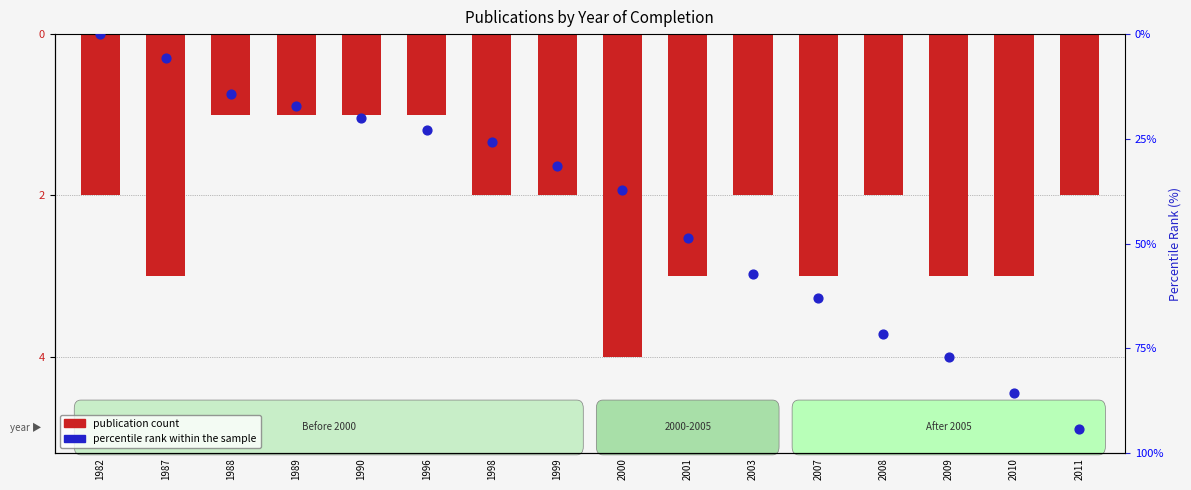

Which series reaches the minimum Y coordinate?

Publication count